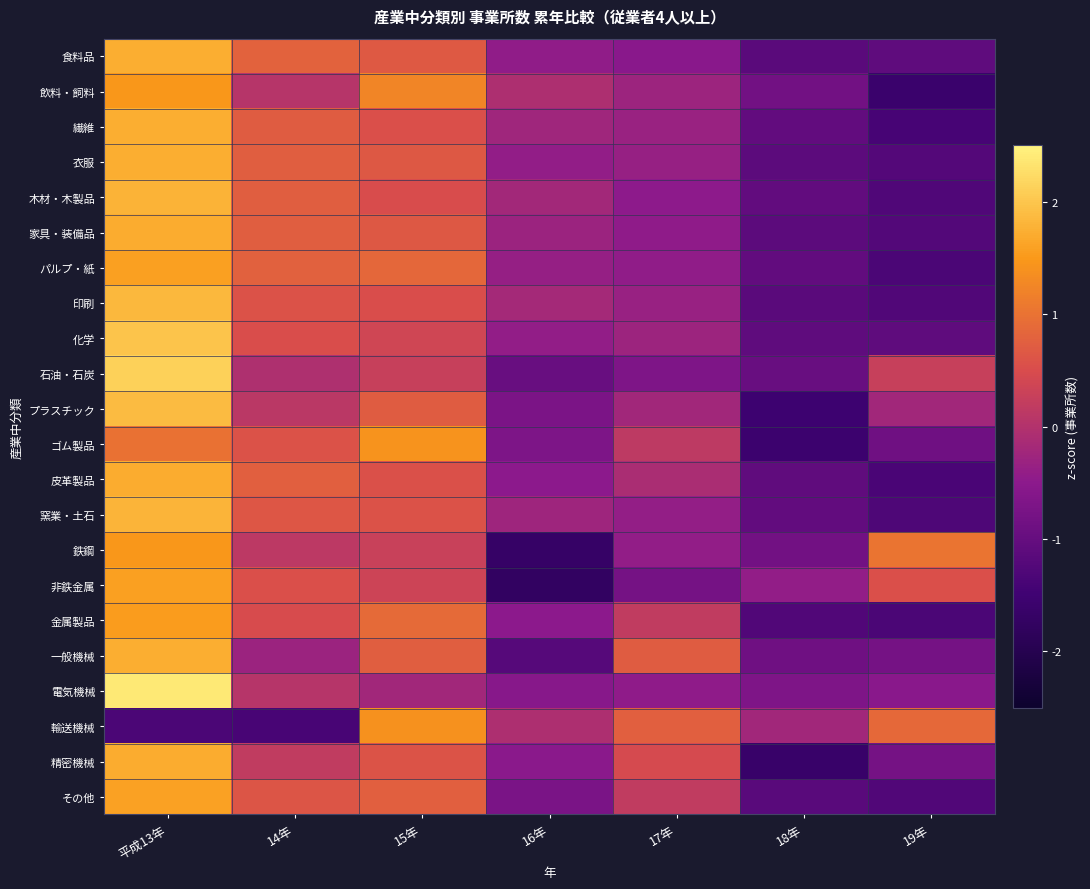

What is the difference between the highest and lowest values at 18年?

1.4